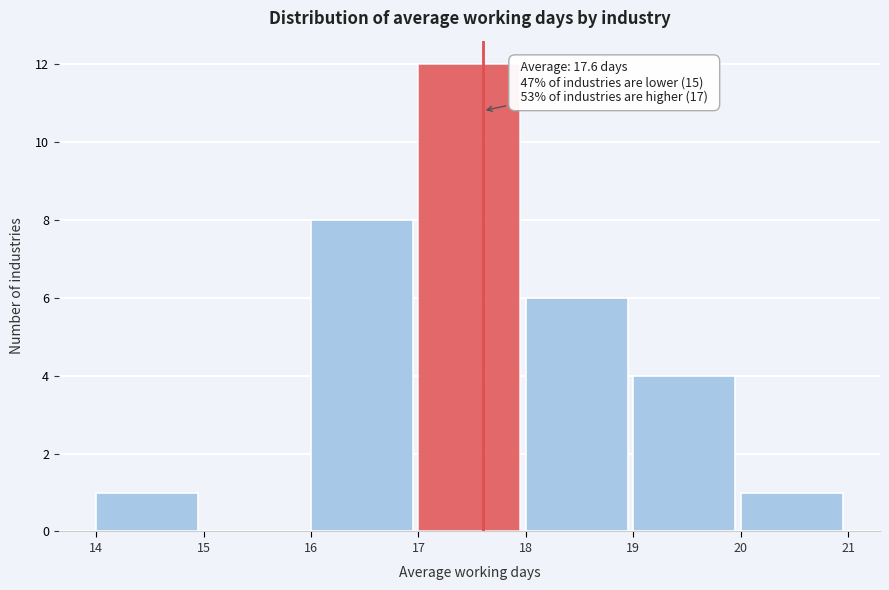

Which range on the x-axis has the tallest bar?

17 to 18